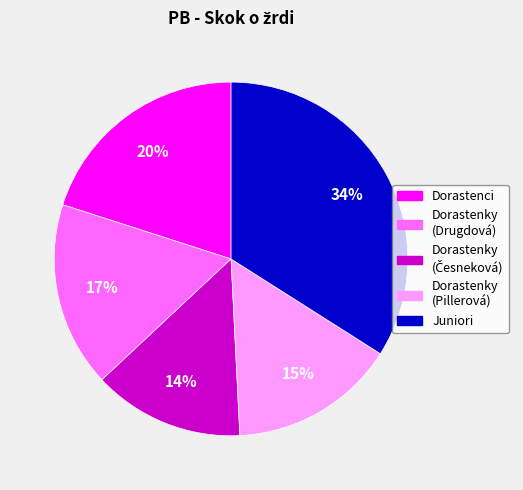

How many slices are in this pie chart?

5